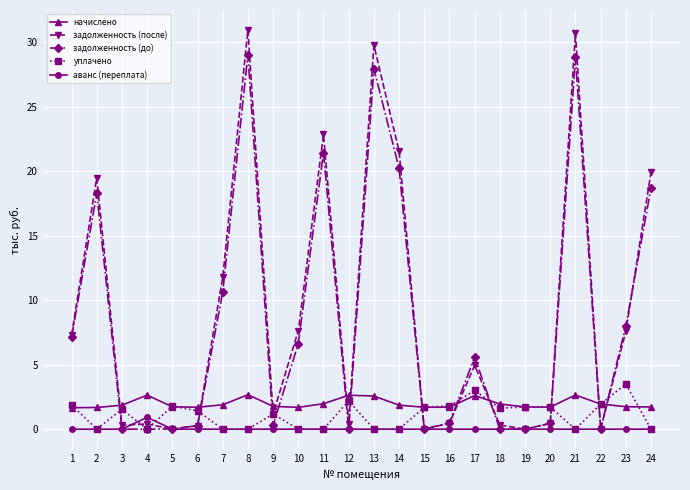

What is the total value across all series at 4?

4.0